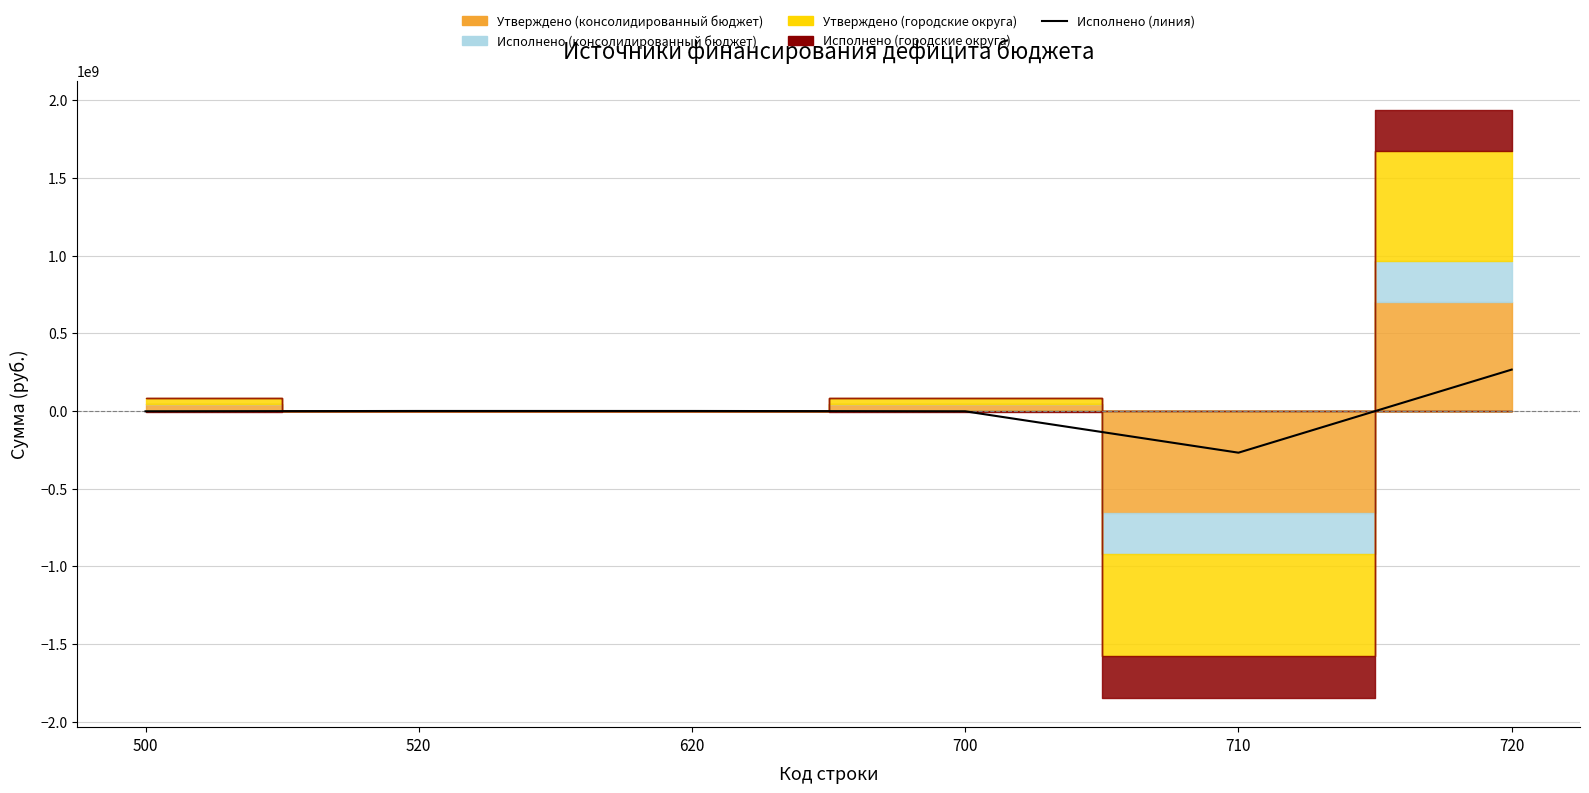

Reading left to right, what are all the values shown in this chart?

-2253745.6	0.0	0.0	-2253745.6	-268576803.1	266323057.5